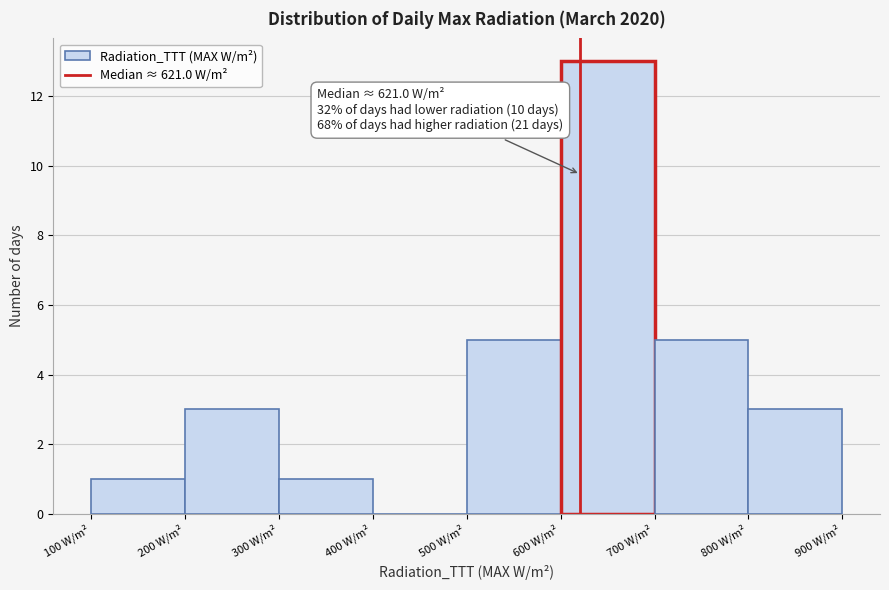

Over which range of the x-axis is the bar tallest?

600 to 700